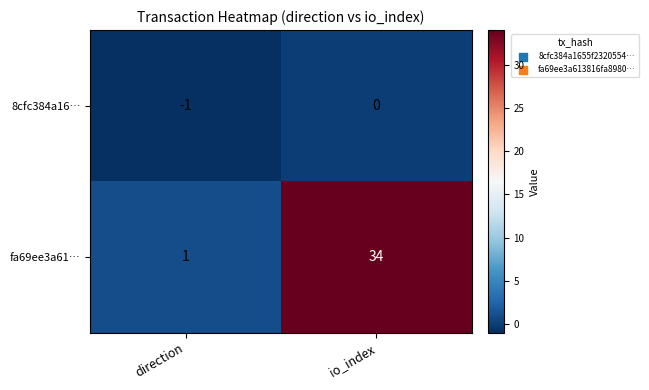

What is the difference between the maximum and minimum values in the fa69ee3a61… series?

33